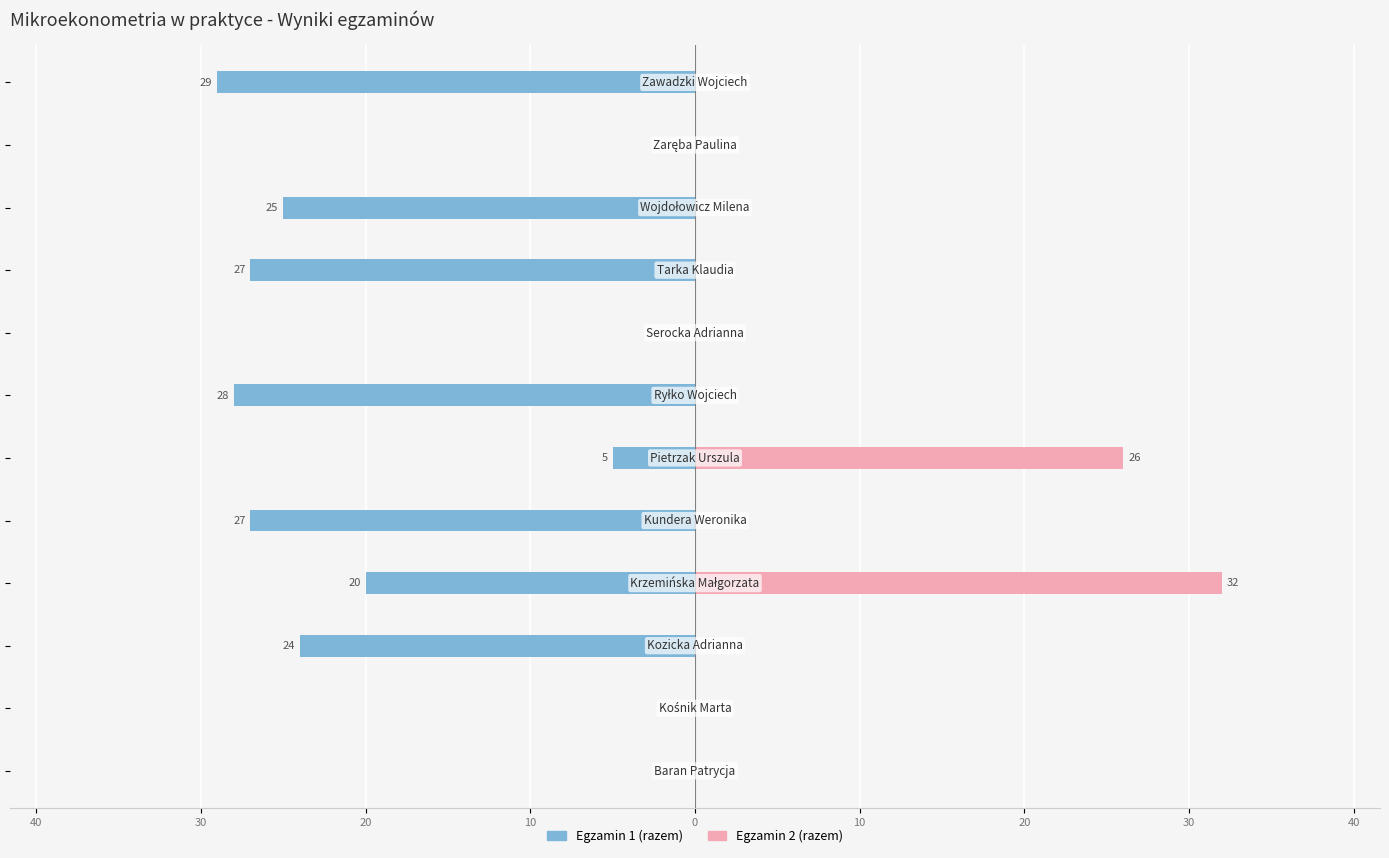

How many bars are there in each group?

2